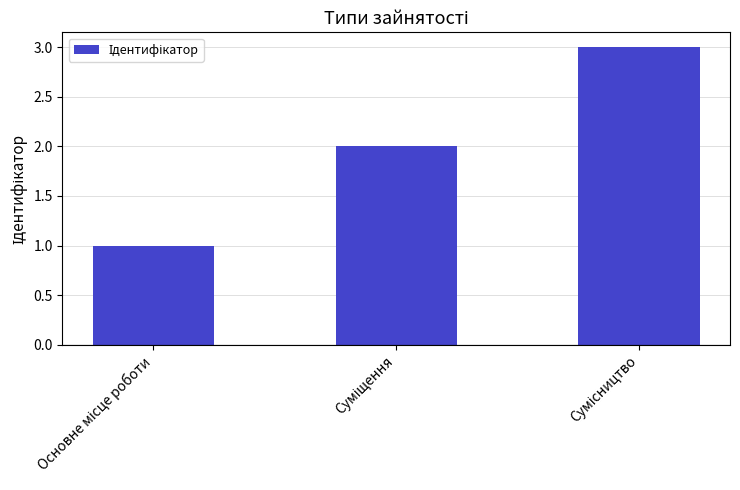

What is the sum of all values?

6